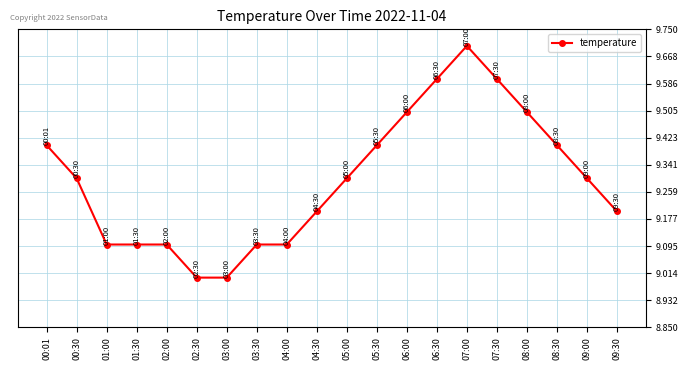

At which category does the chart reach its peak across all series?

07:00